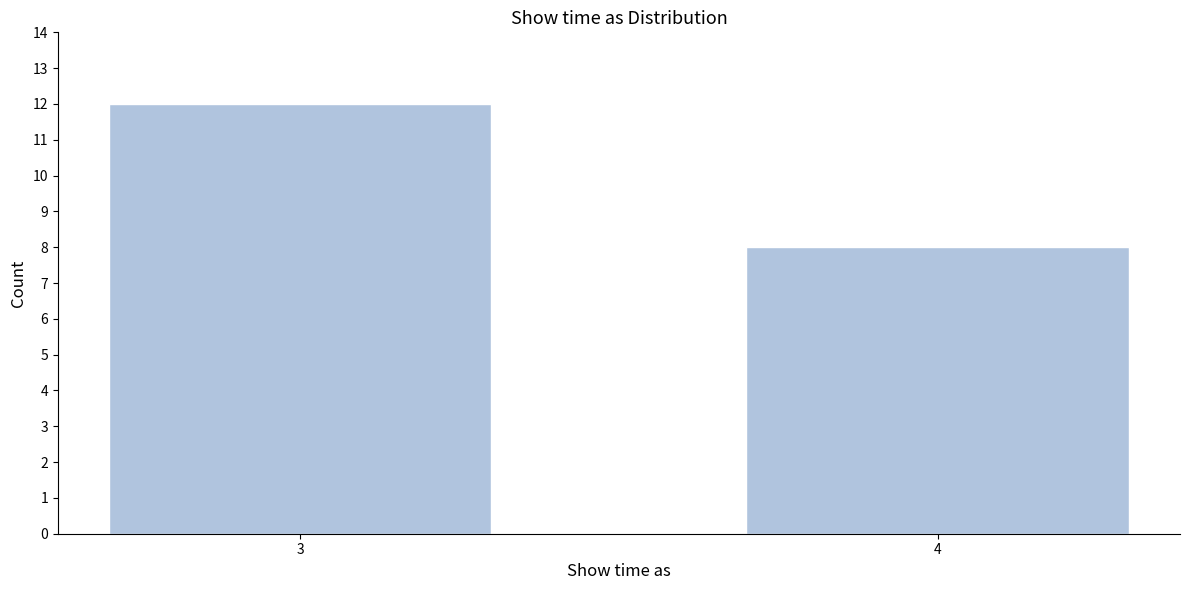

Reading right to left, what are all the values shown in this chart?

8	12